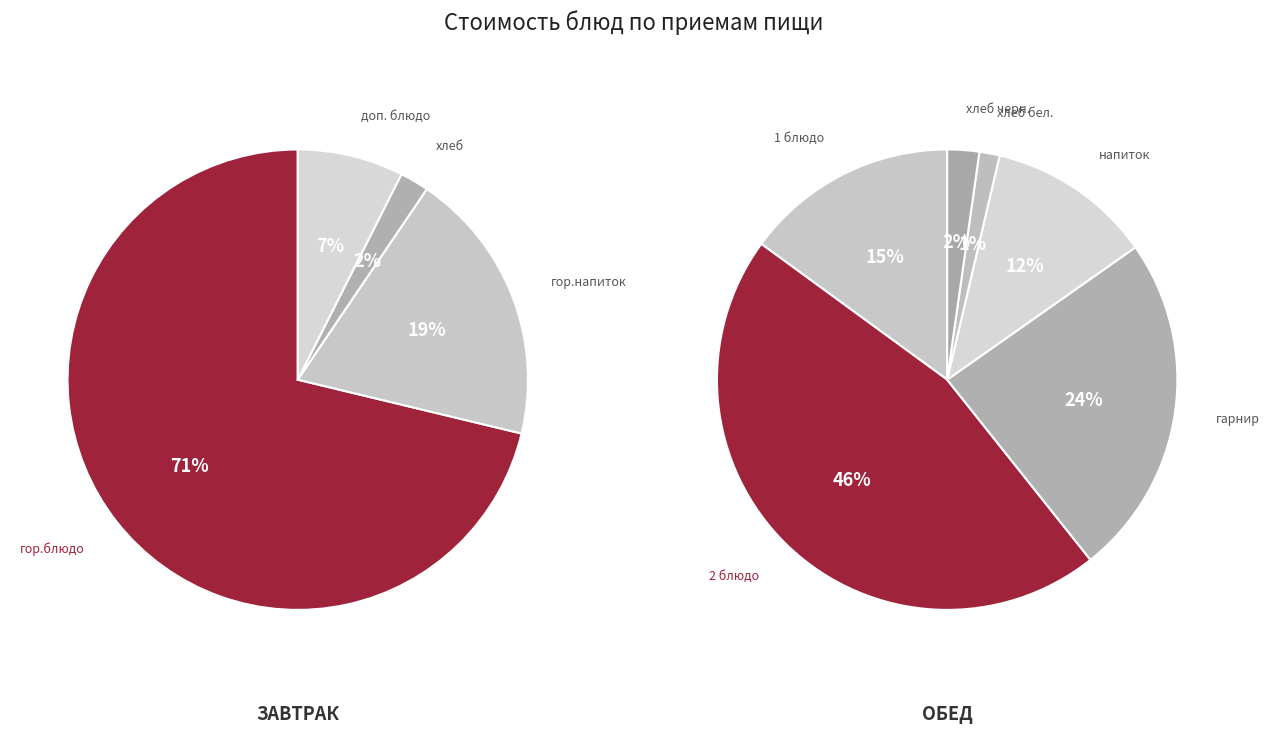

Count the number of slices in the pie.

4